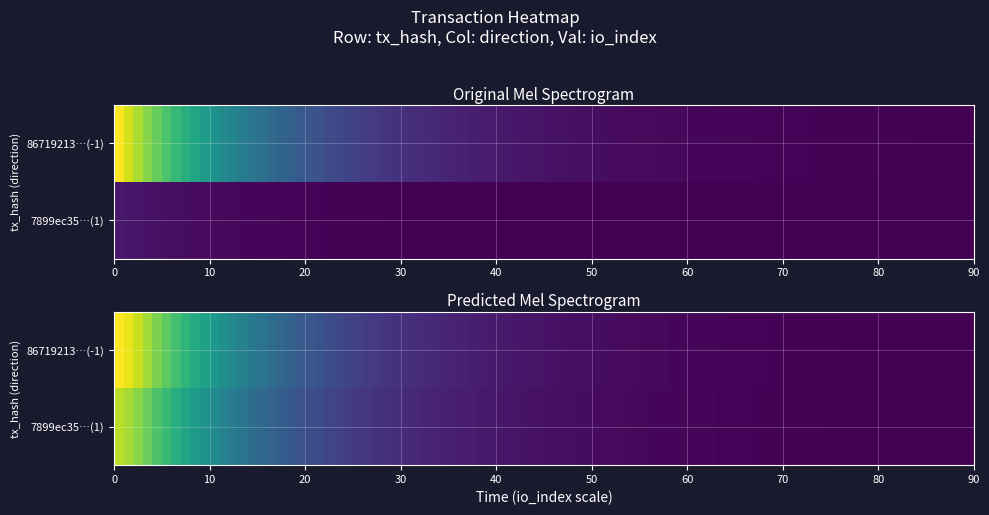

Count the 7899ec35653dc0bb1e5ab8a2418390ca579a267 values in the range 1 to 6.

2